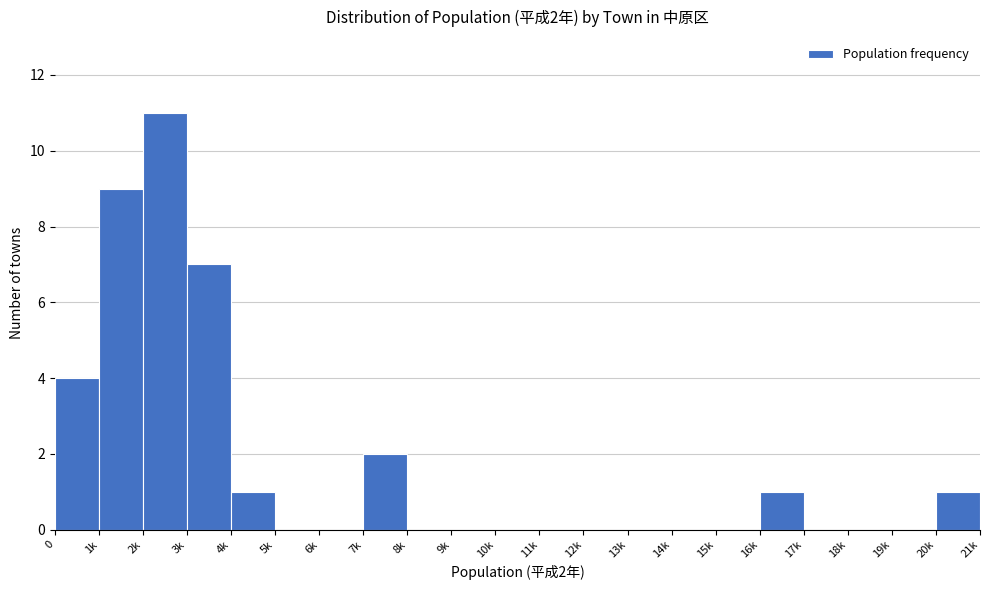

Reading right to left, list all the values displayed in this chart.

20k=1	19k=0	18k=0	17k=0	16k=1	15k=0	14k=0	13k=0	12k=0	11k=0	10k=0	9k=0	8k=0	7k=2	6k=0	5k=0	4k=1	3k=7	2k=11	1k=9	0=4